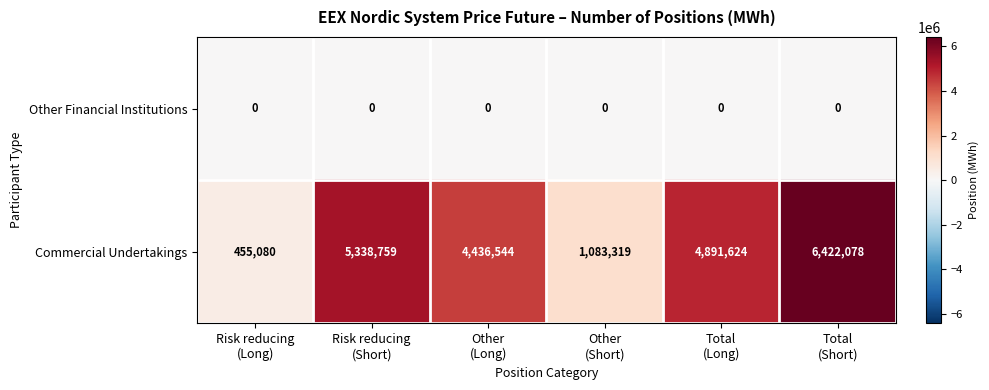

Which series has the largest total across all categories?

Commercial Undertakings